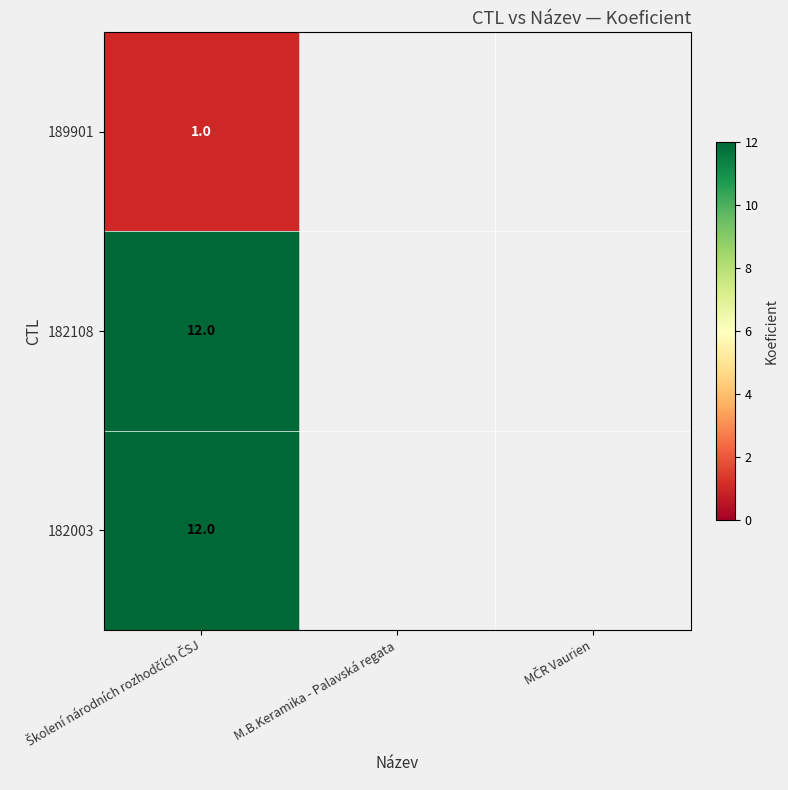

List the labels in order of 182108 value, smallest first.

Školení národních rozhodčích ČSJ, M.B.Keramika - Palavská regata, MČR Vaurien